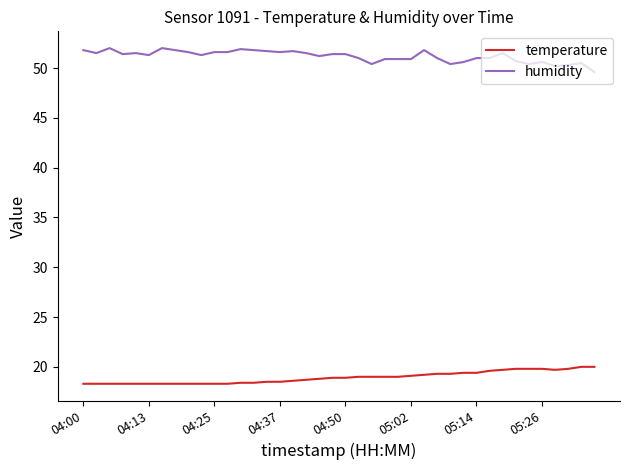

List the series in order of their peak value, highest first.

humidity, temperature